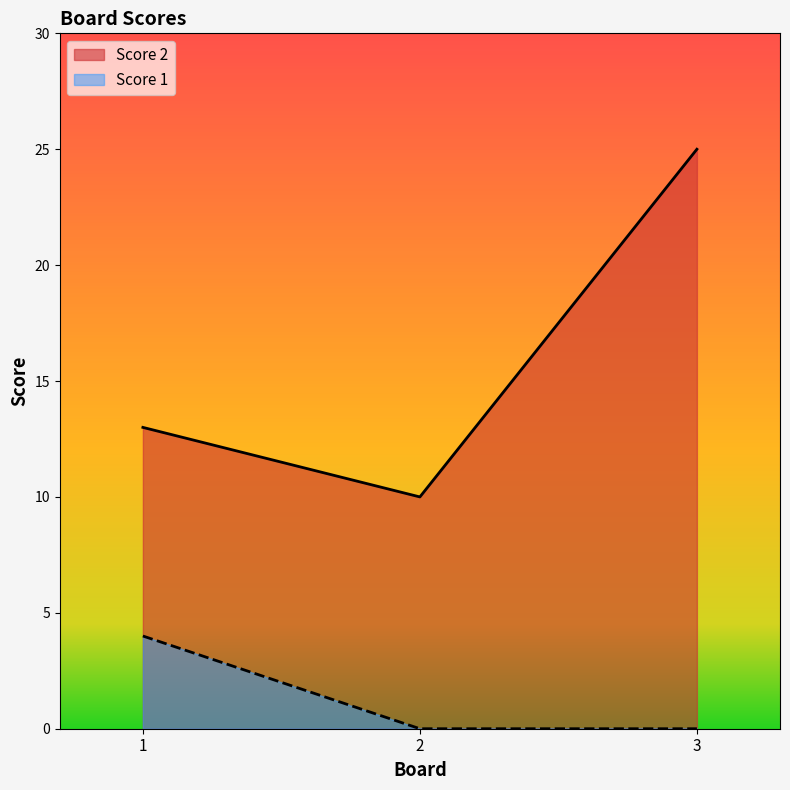

Rank the categories by Score 1 value from highest to lowest.

1, 2, 3